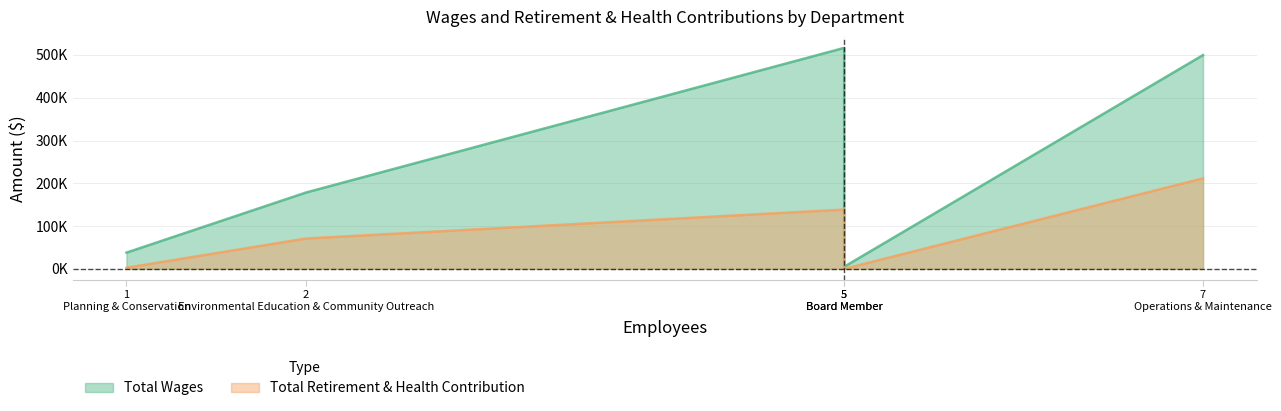

What are all the series names shown in the legend?

Total Wages, Total Retirement & Health Contribution